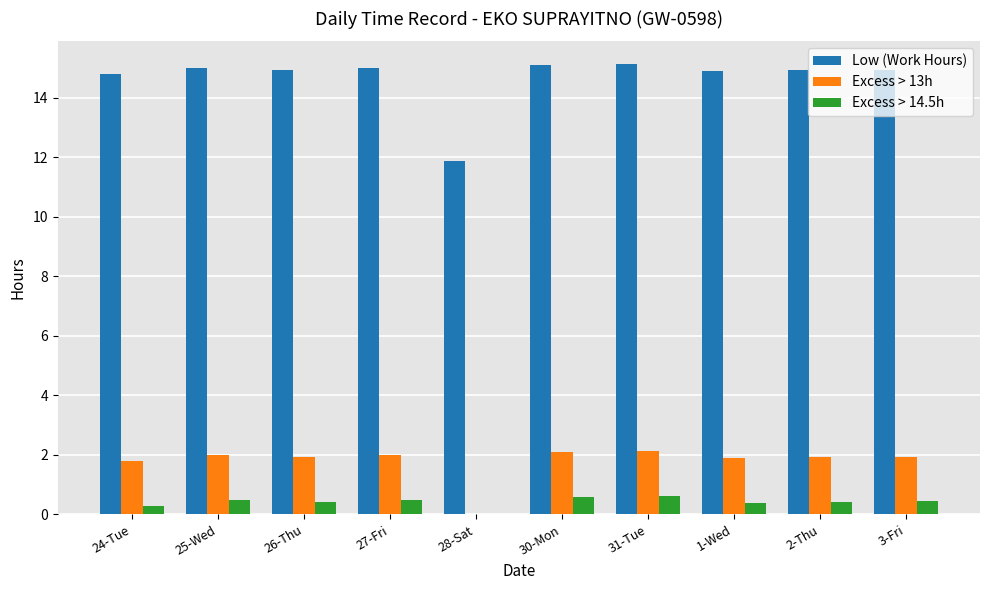

What is the sum of all Excess > 14.5h values?

4.2